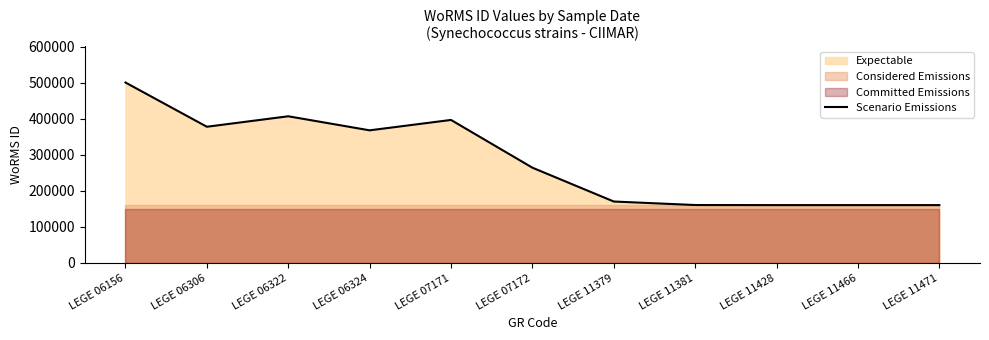

Rank the categories by value from lowest to highest.

LEGE 11428, LEGE 11466, LEGE 11471, LEGE 11381, LEGE 11379, LEGE 07172, LEGE 06324, LEGE 06306, LEGE 07171, LEGE 06322, LEGE 06156